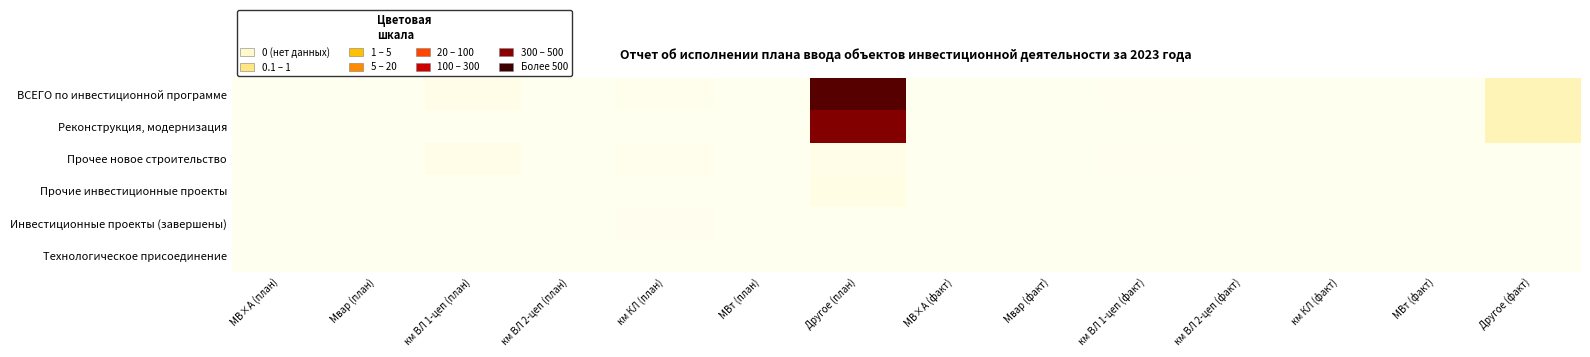

Count the number of categories in the chart.

14